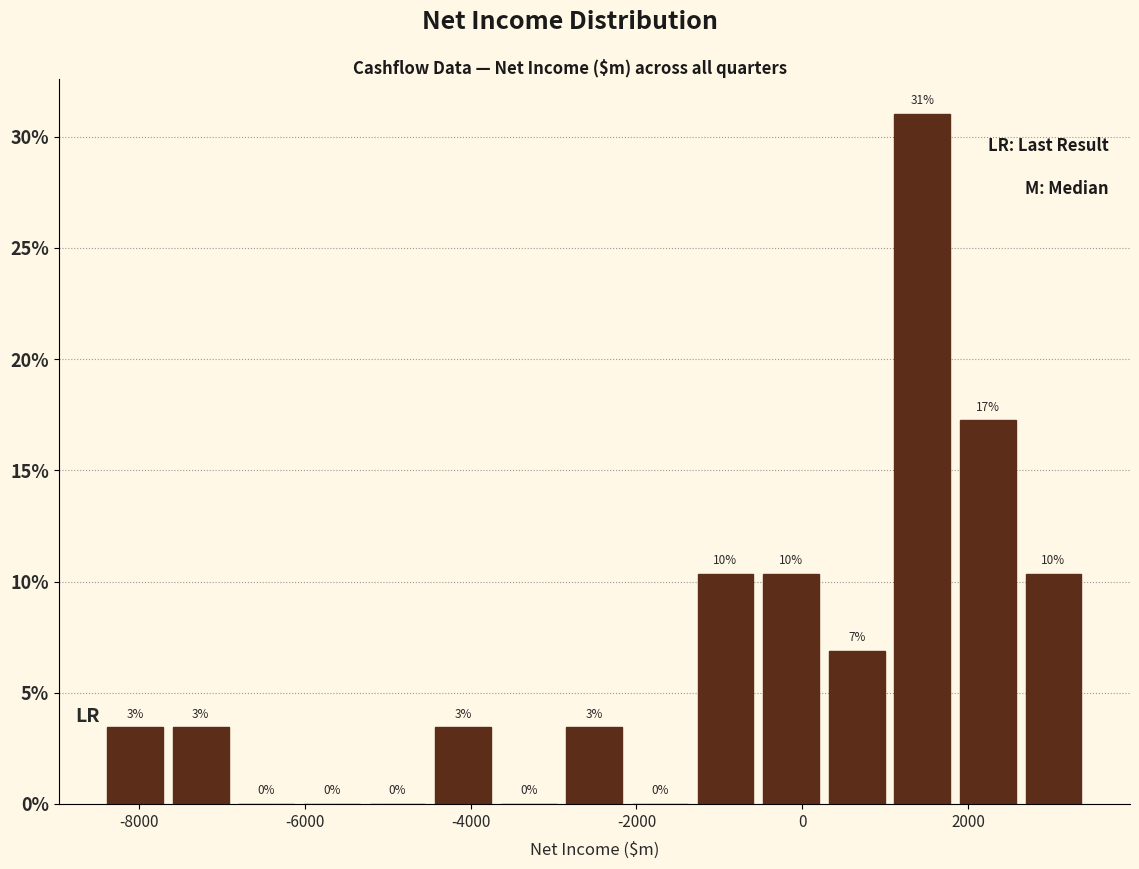

Read against the x-axis, roughly where is the centre of the tallest bar?

1400